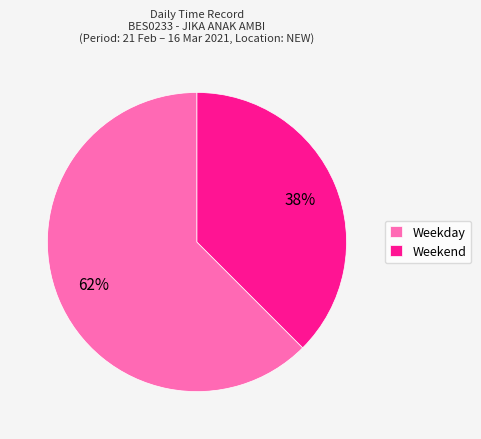

Between Weekday and Weekend, which is larger?

Weekday